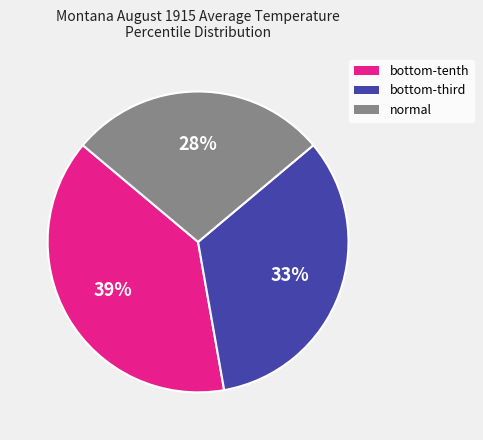

What is the smallest slice in the pie chart?

normal